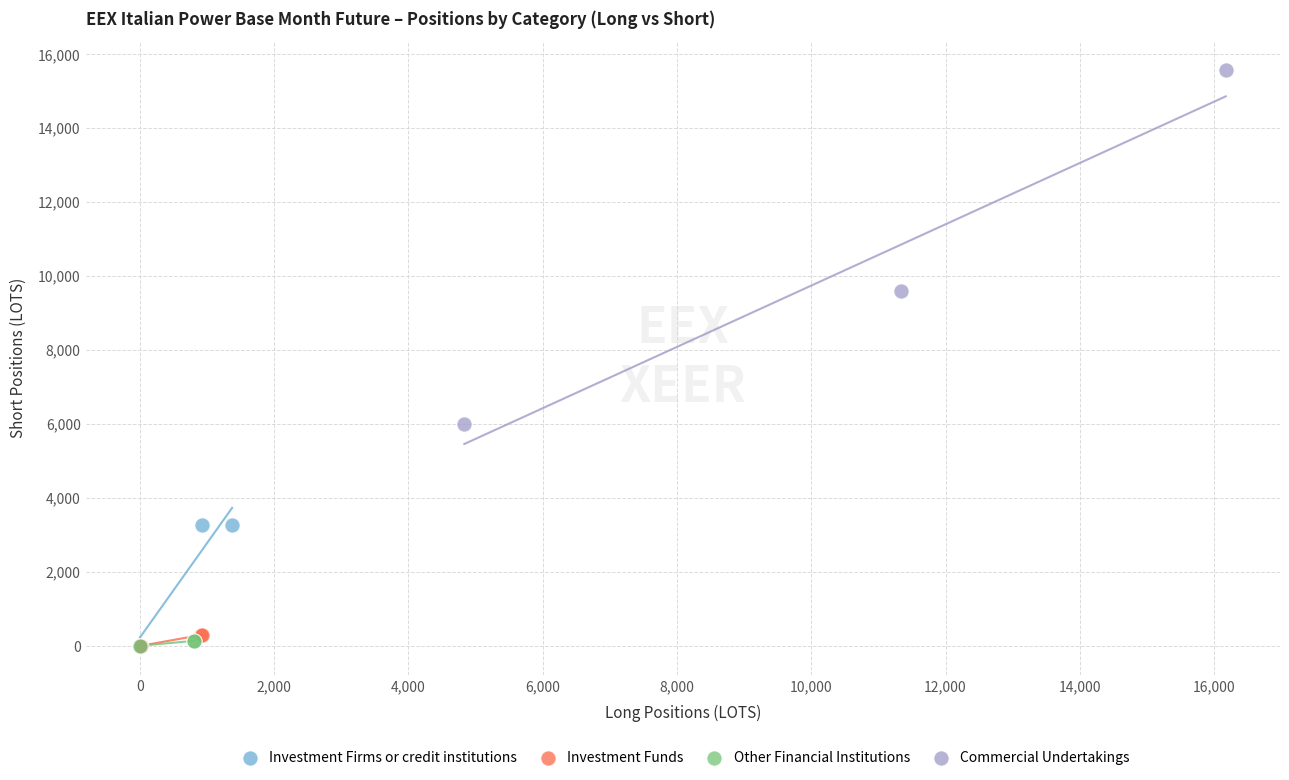

Which series contains the highest Y value?

Commercial Undertakings